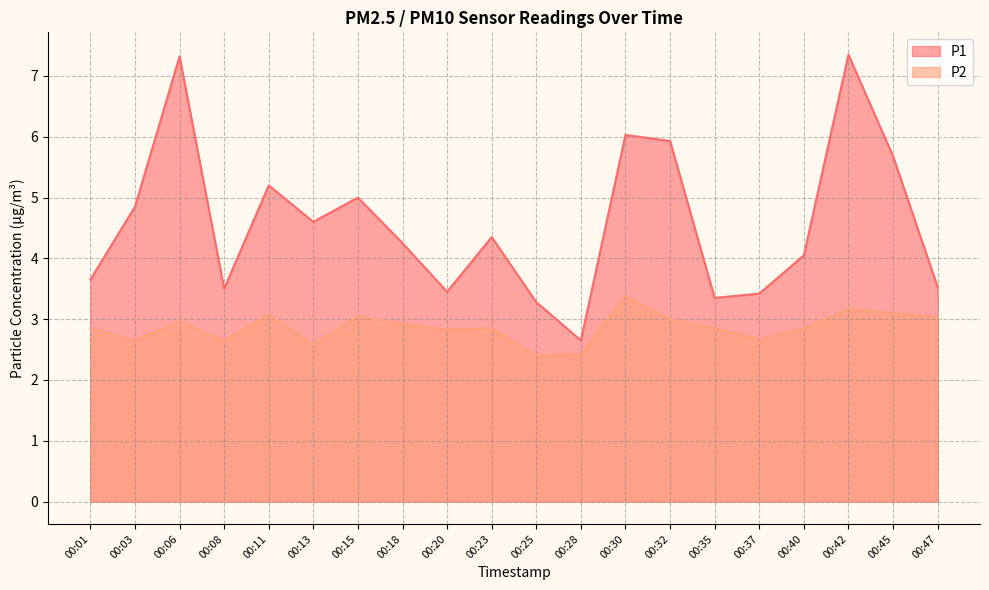

True or false: P2 and P1 cross at least once.

False